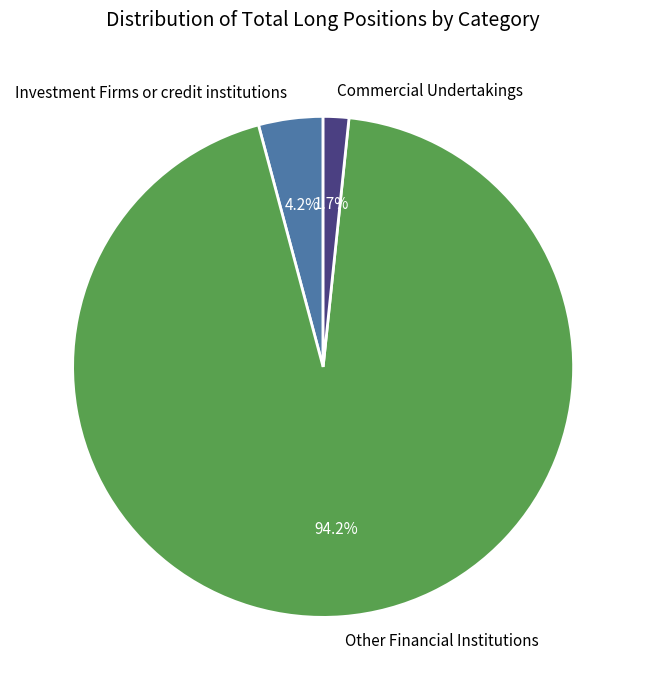

Which has a higher value, Commercial Undertakings or Investment Firms or credit institutions?

Investment Firms or credit institutions